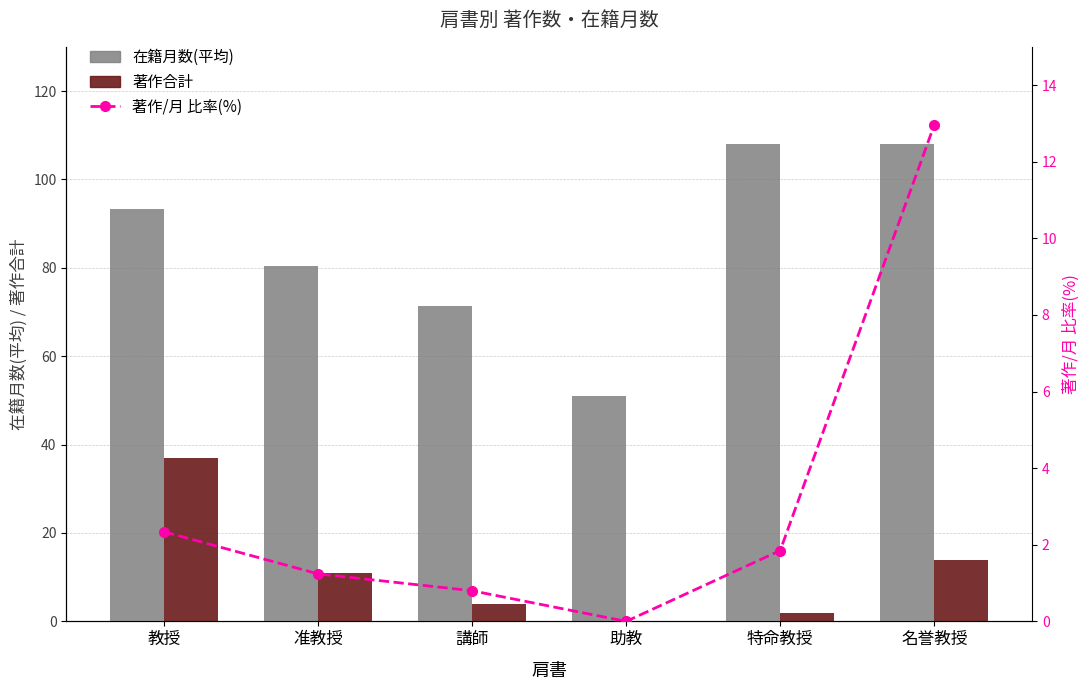

The value of 在籍月数(平均) at 教授 is 93.2. True or false?

True